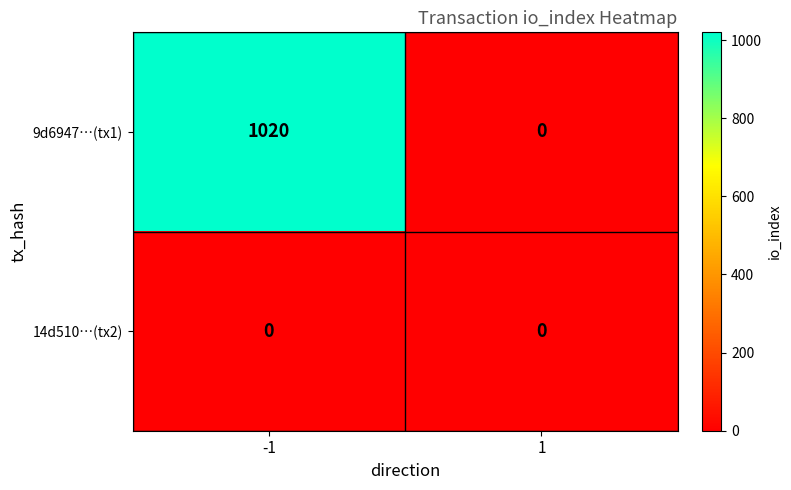

Between -1 and 1, which series saw the biggest shift?

9d6947…(tx1)